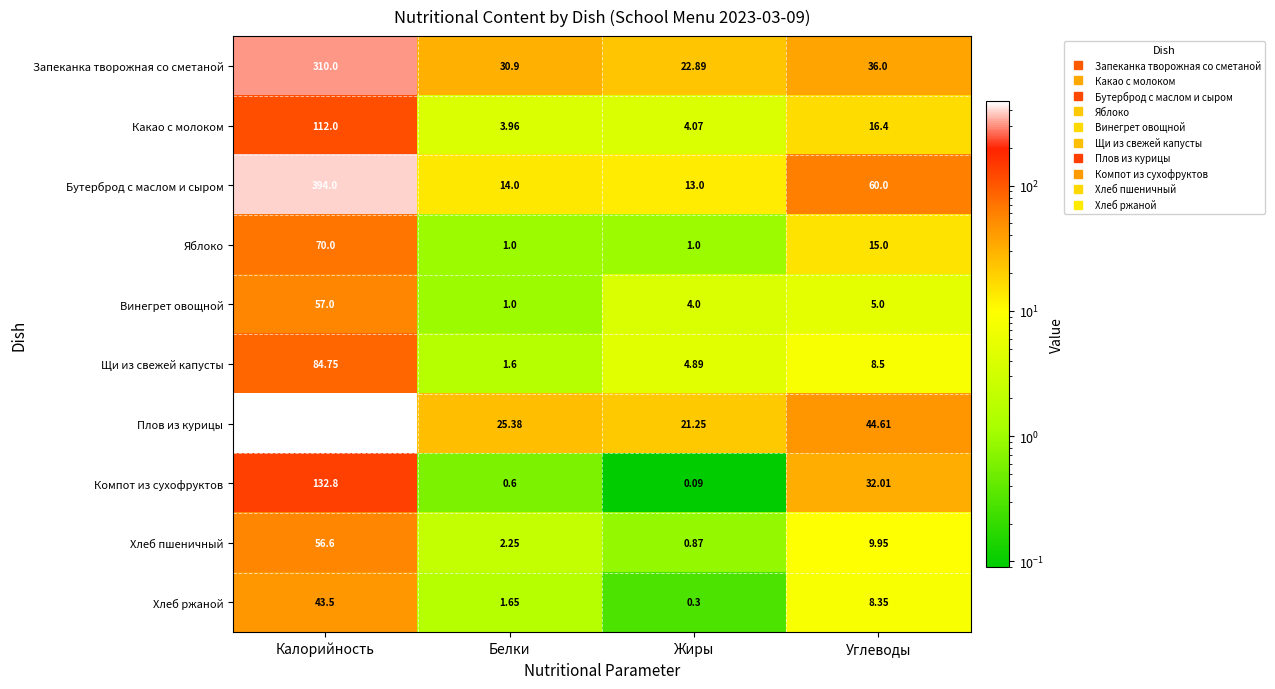

What is the difference between the highest and lowest values at Углеводы?

55.0